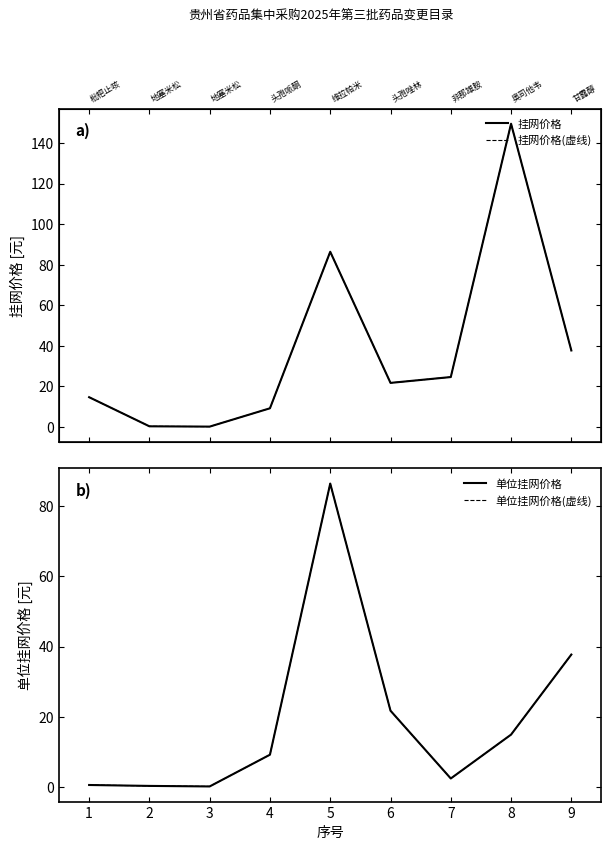

What is the total value across all series at 1?

30.6